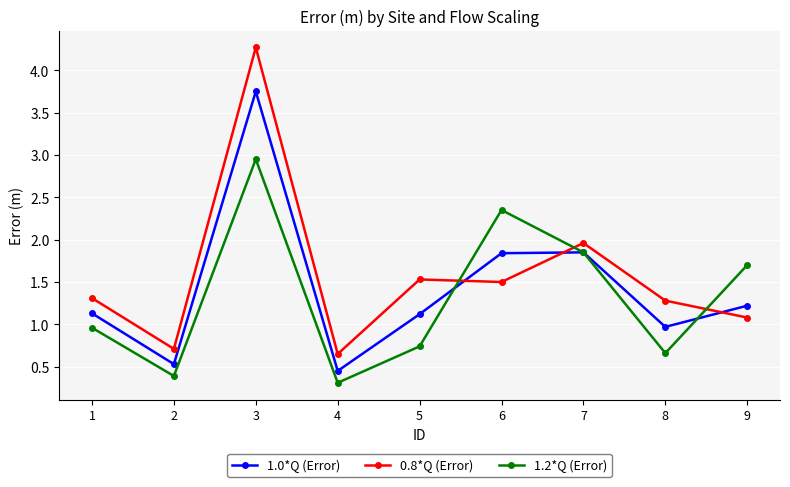

The 1.0*Q (Error) series shows 0.7 at 7. True or false?

False